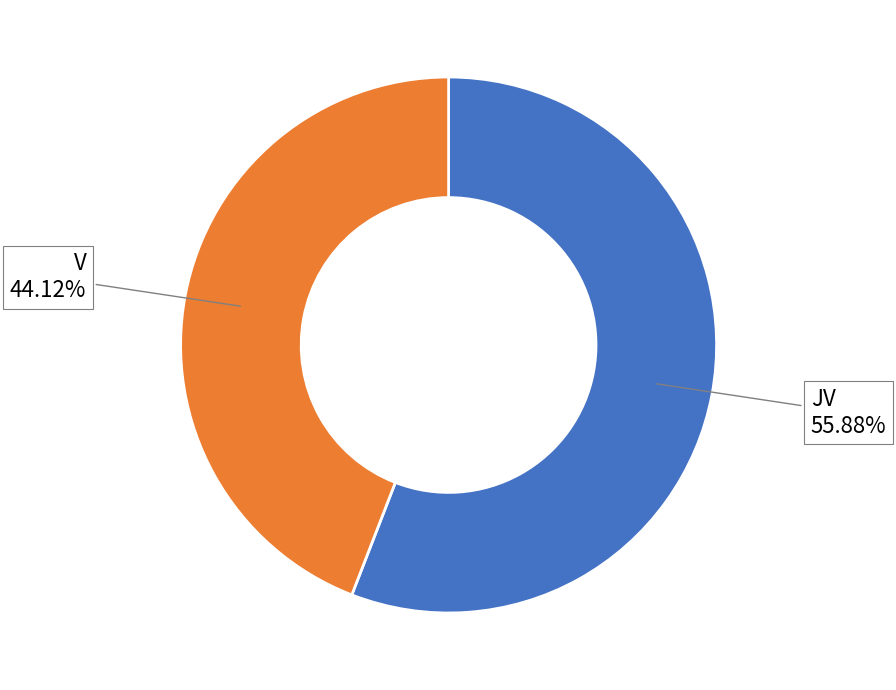

Is there a majority slice in this chart?

Yes